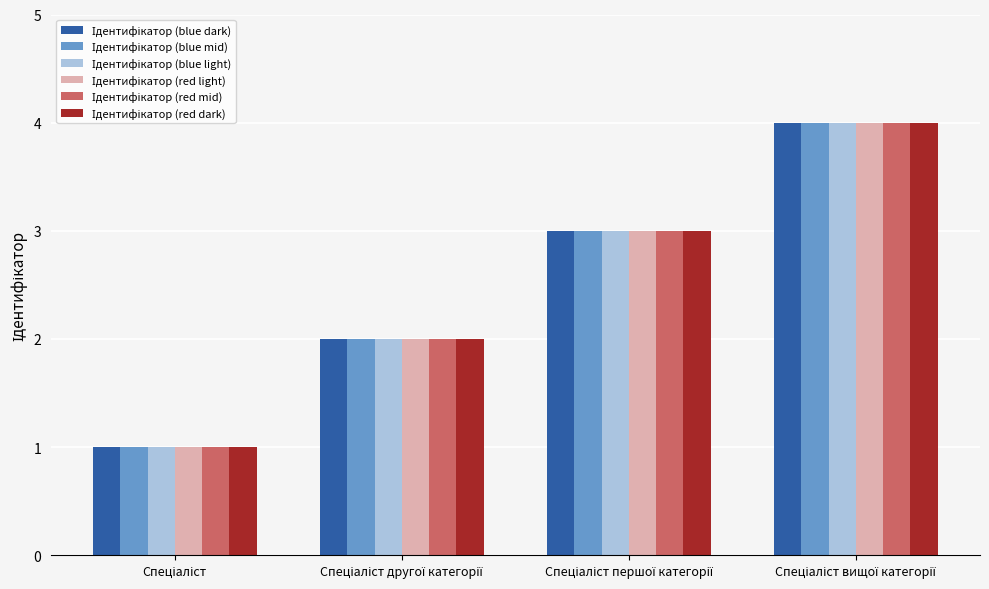

How many groups of bars are there?

4